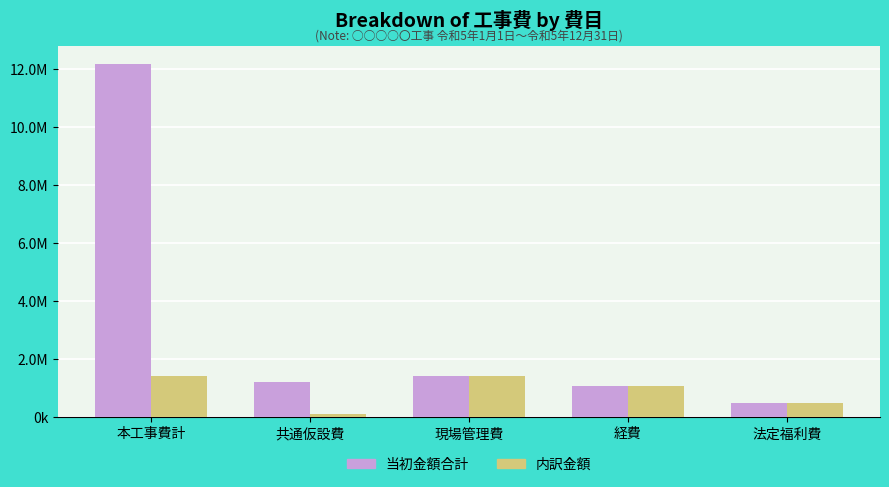

Read the 当初金額合計 value at 経費, to the nearest 50.

1087350